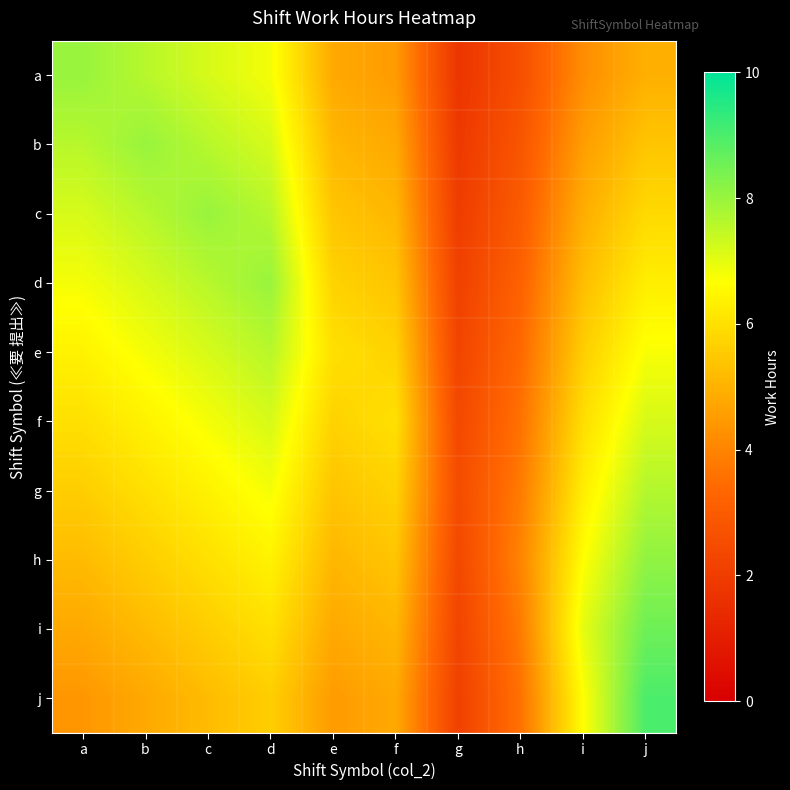

Reading right to left, transcribe all the data shown in this chart.

a: j=5.0	i=4.2	h=2.6	g=1.8	f=4.5	e=4.8	d=6.8	c=7.2	b=7.6	a=8.0
b: j=5.4	i=4.5	h=2.8	g=1.9	f=4.8	e=5.1	d=7.2	c=7.6	b=8.0	a=7.6
c: j=5.8	i=4.9	h=3.0	g=2.0	f=5.1	e=5.4	d=7.6	c=8.0	b=7.6	a=7.2
d: j=6.3	i=5.2	h=3.2	g=2.1	f=5.4	e=5.7	d=8.0	c=7.6	b=7.2	a=6.8
e: j=6.8	i=5.6	h=3.4	g=2.2	f=5.7	e=6.0	d=7.6	c=7.2	b=6.8	a=6.4
f: j=7.2	i=6.0	h=3.6	g=2.4	f=6.0	e=5.7	d=7.2	c=6.8	b=6.4	a=6.0
g: j=7.6	i=6.3	h=3.8	g=2.5	f=5.7	e=5.4	d=6.8	c=6.4	b=6.0	a=5.6
h: j=8.1	i=6.6	h=4.0	g=2.4	f=5.4	e=5.1	d=6.4	c=6.0	b=5.6	a=5.2
i: j=8.5	i=7.0	h=3.8	g=2.2	f=5.1	e=4.8	d=6.0	c=5.6	b=5.2	a=4.8
j: j=9.0	i=6.6	h=3.6	g=2.1	f=4.8	e=4.5	d=5.6	c=5.2	b=4.8	a=4.4